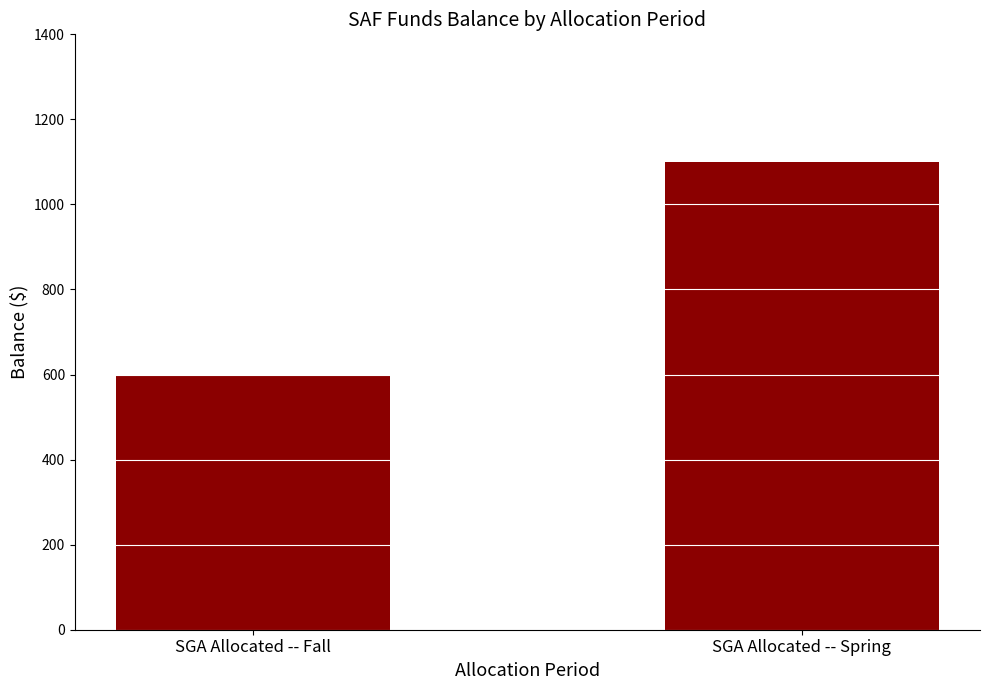

How many categories are shown in the chart?

2